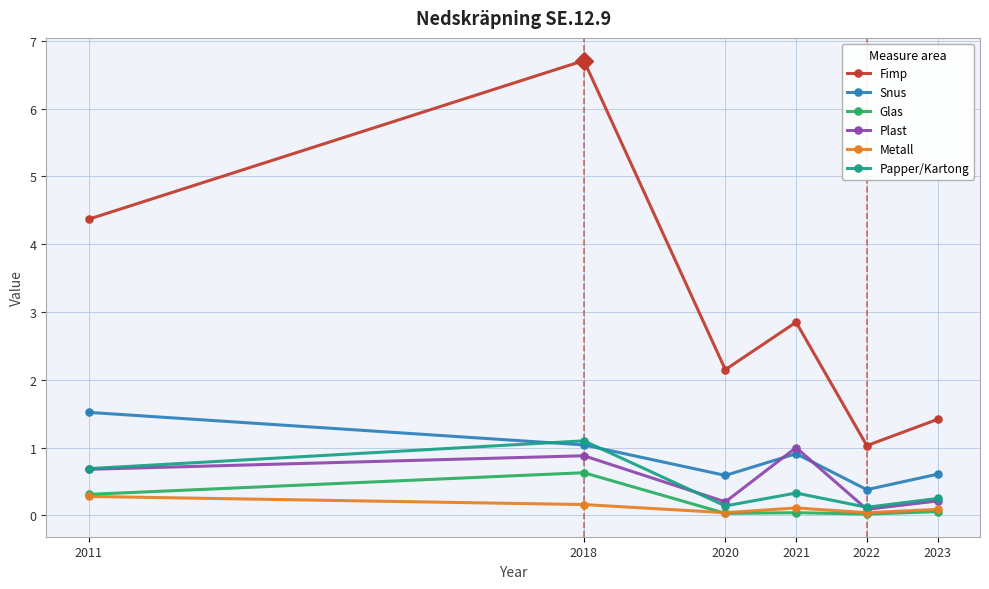

Is this an area chart (filled region under the line)?

No